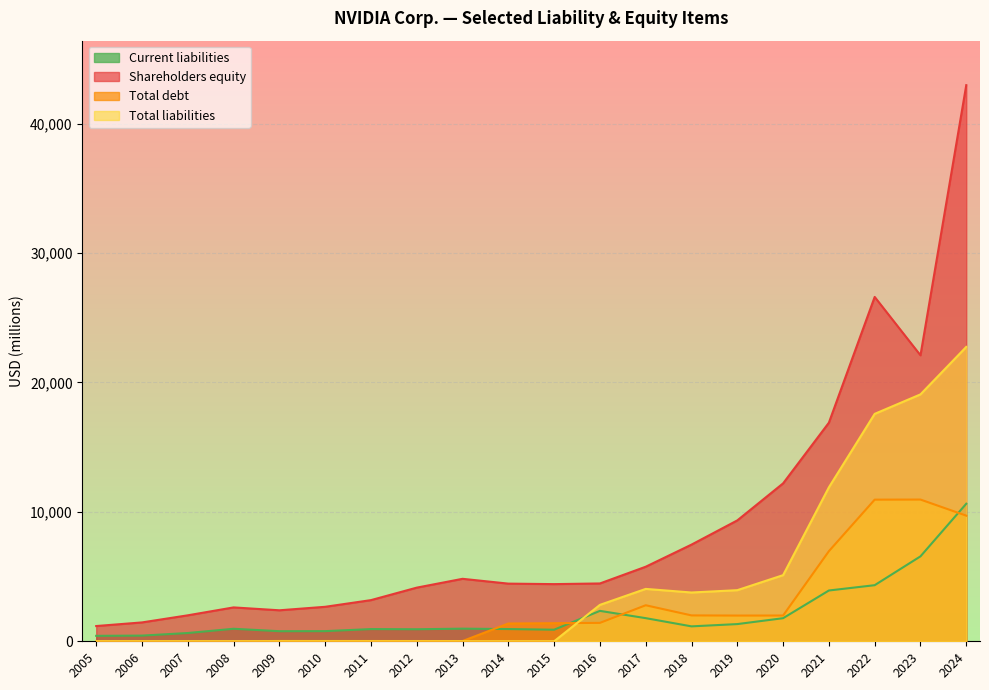

Where is the first local maximum for Current liabilities?

2016-01-31